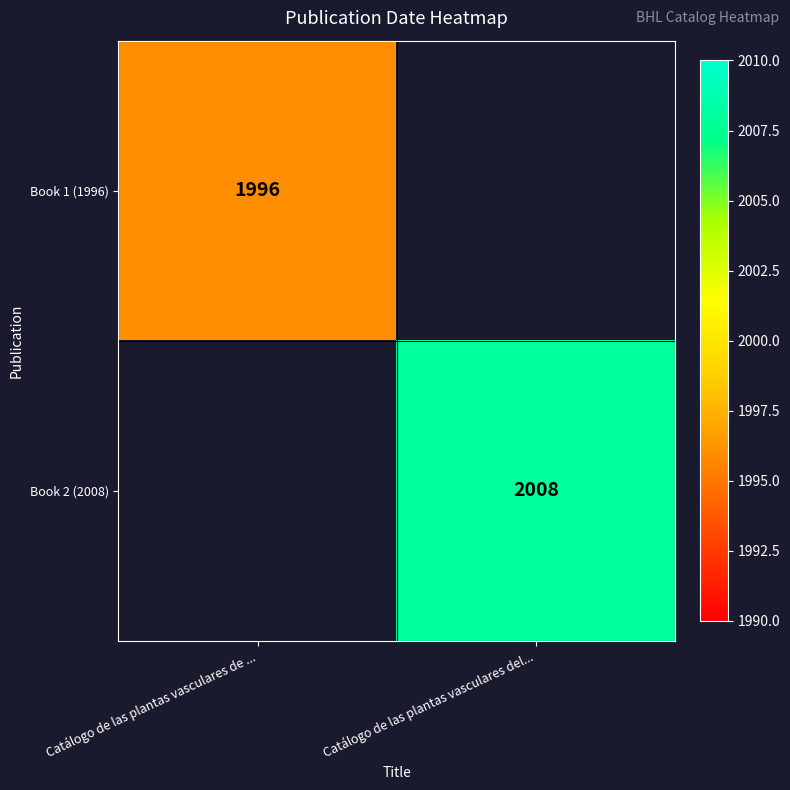

The Book 1 (1996) series shows 1996 at Catálogo de las plantas vasculares de .... True or false?

True